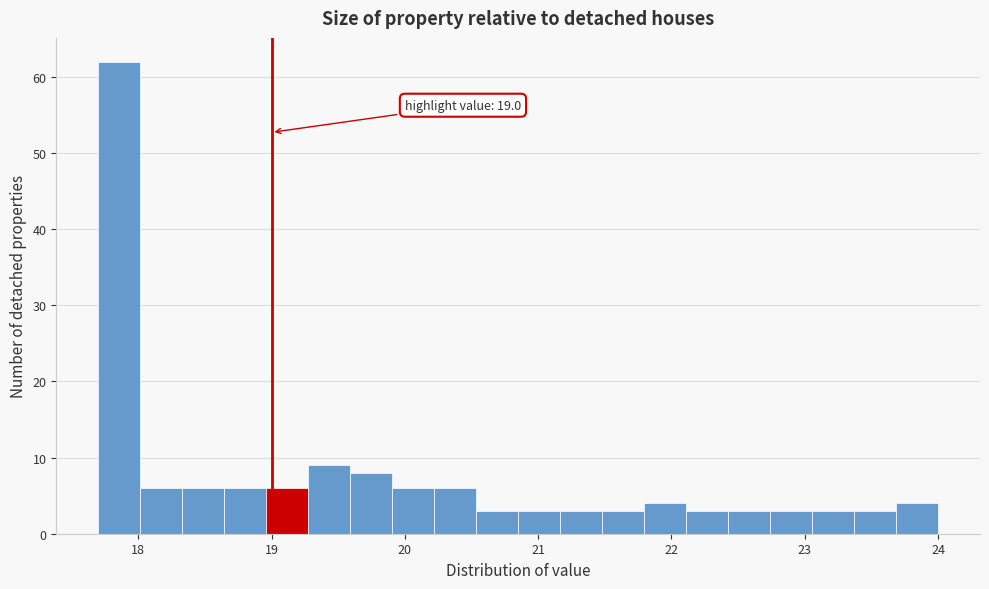

Around what value on the x-axis is the tallest bar? Give the approximate position of its centre, as read against the axis.

17.9